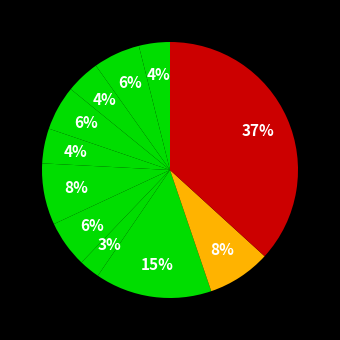

Count the number of slices in the pie.

11